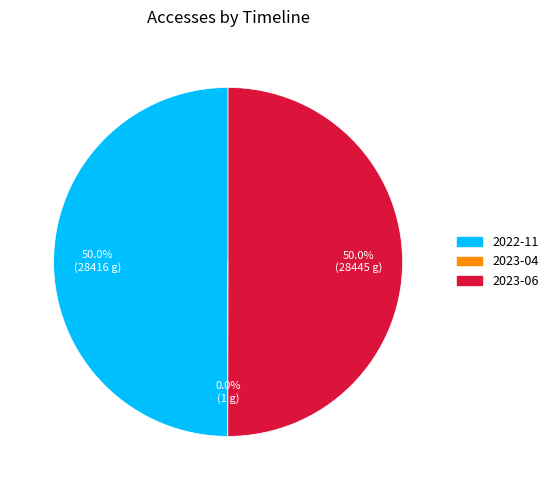

Is the sum of 2023-06 and 2022-11 greater than half?

Yes